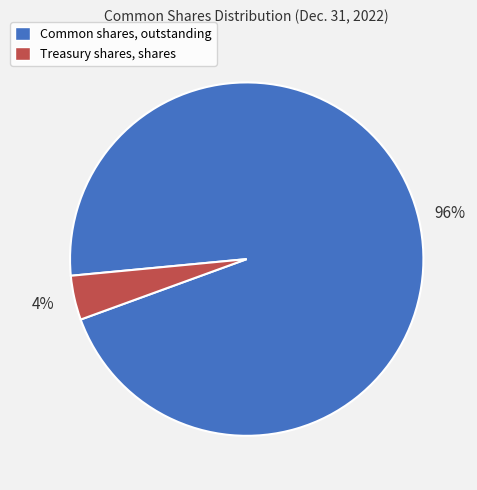

Is it true that Common shares, outstanding is 96% of the pie?

True